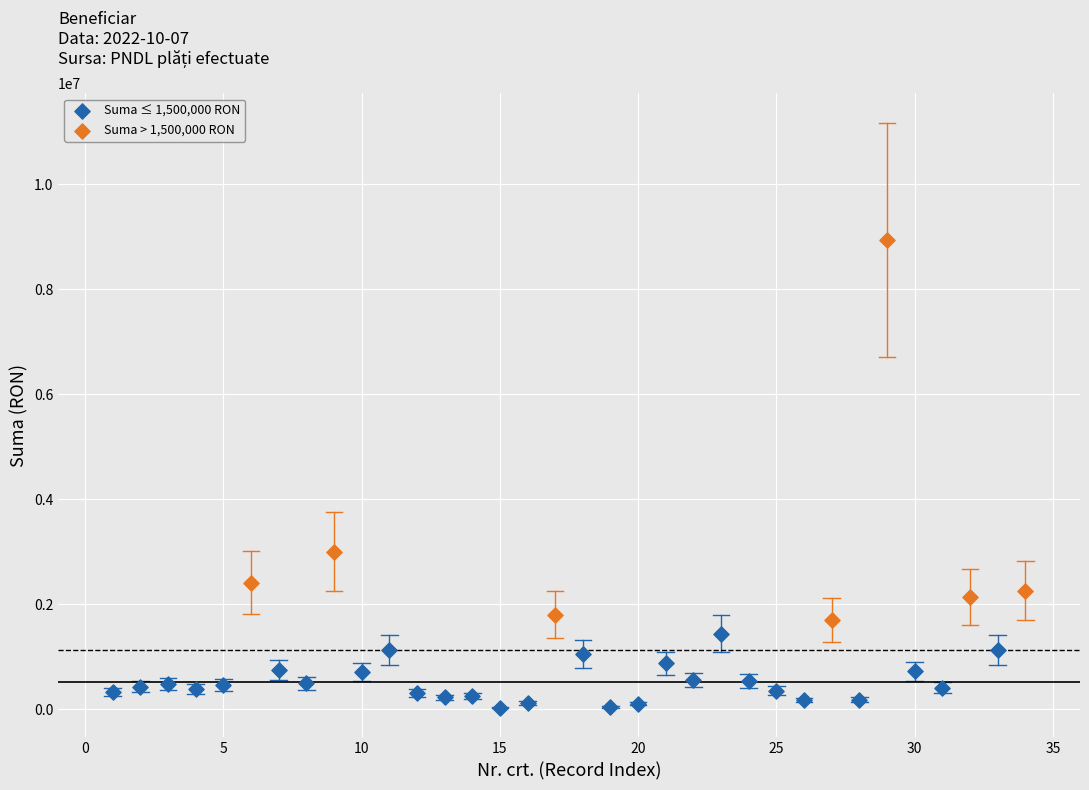

Which series reaches the minimum Y coordinate?

Suma ≤ 1,500,000 RON